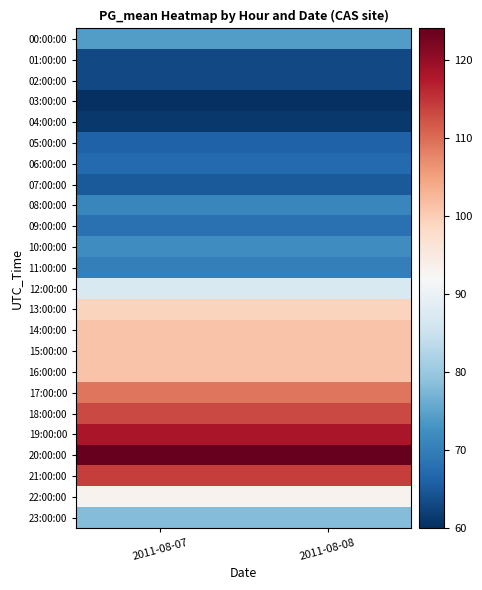

Reading right to left, list all the values displayed in this chart.

00:00:00: 2011-08-08=74	2011-08-07=74
01:00:00: 2011-08-08=63	2011-08-07=63
02:00:00: 2011-08-08=63	2011-08-07=63
03:00:00: 2011-08-08=60	2011-08-07=60
04:00:00: 2011-08-08=61	2011-08-07=61
05:00:00: 2011-08-08=66	2011-08-07=66
06:00:00: 2011-08-08=67	2011-08-07=67
07:00:00: 2011-08-08=65	2011-08-07=65
08:00:00: 2011-08-08=71	2011-08-07=71
09:00:00: 2011-08-08=68	2011-08-07=68
10:00:00: 2011-08-08=72	2011-08-07=72
11:00:00: 2011-08-08=70	2011-08-07=70
12:00:00: 2011-08-08=87	2011-08-07=87
13:00:00: 2011-08-08=99	2011-08-07=99
14:00:00: 2011-08-08=101	2011-08-07=101
15:00:00: 2011-08-08=101	2011-08-07=101
16:00:00: 2011-08-08=101	2011-08-07=101
17:00:00: 2011-08-08=109	2011-08-07=109
18:00:00: 2011-08-08=113	2011-08-07=113
19:00:00: 2011-08-08=118	2011-08-07=118
20:00:00: 2011-08-08=124	2011-08-07=124
21:00:00: 2011-08-08=114	2011-08-07=114
22:00:00: 2011-08-08=93	2011-08-07=93
23:00:00: 2011-08-08=78	2011-08-07=78